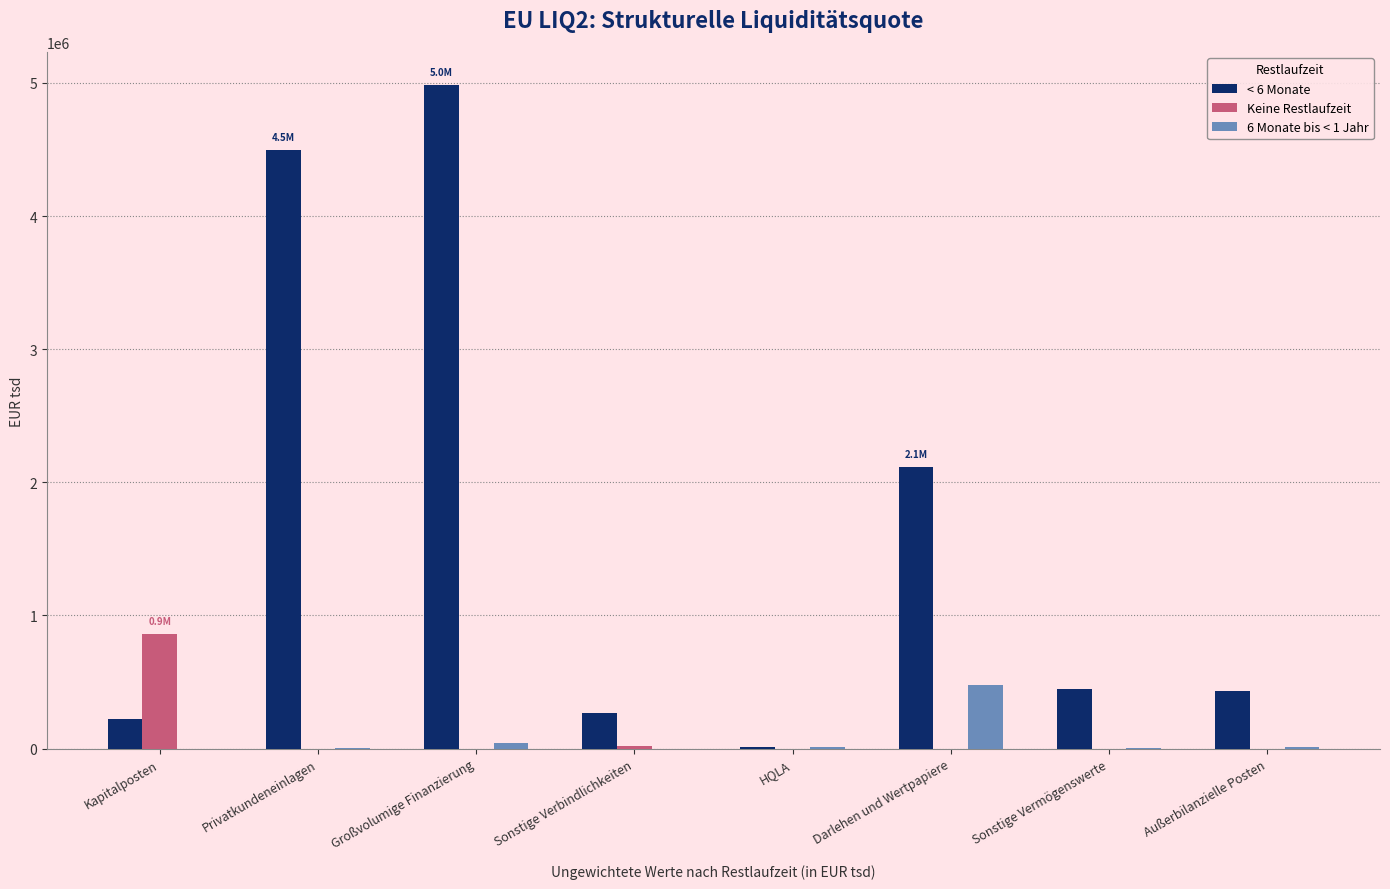

What is the total value across all series at Darlehen und Wertpapiere?

2589744